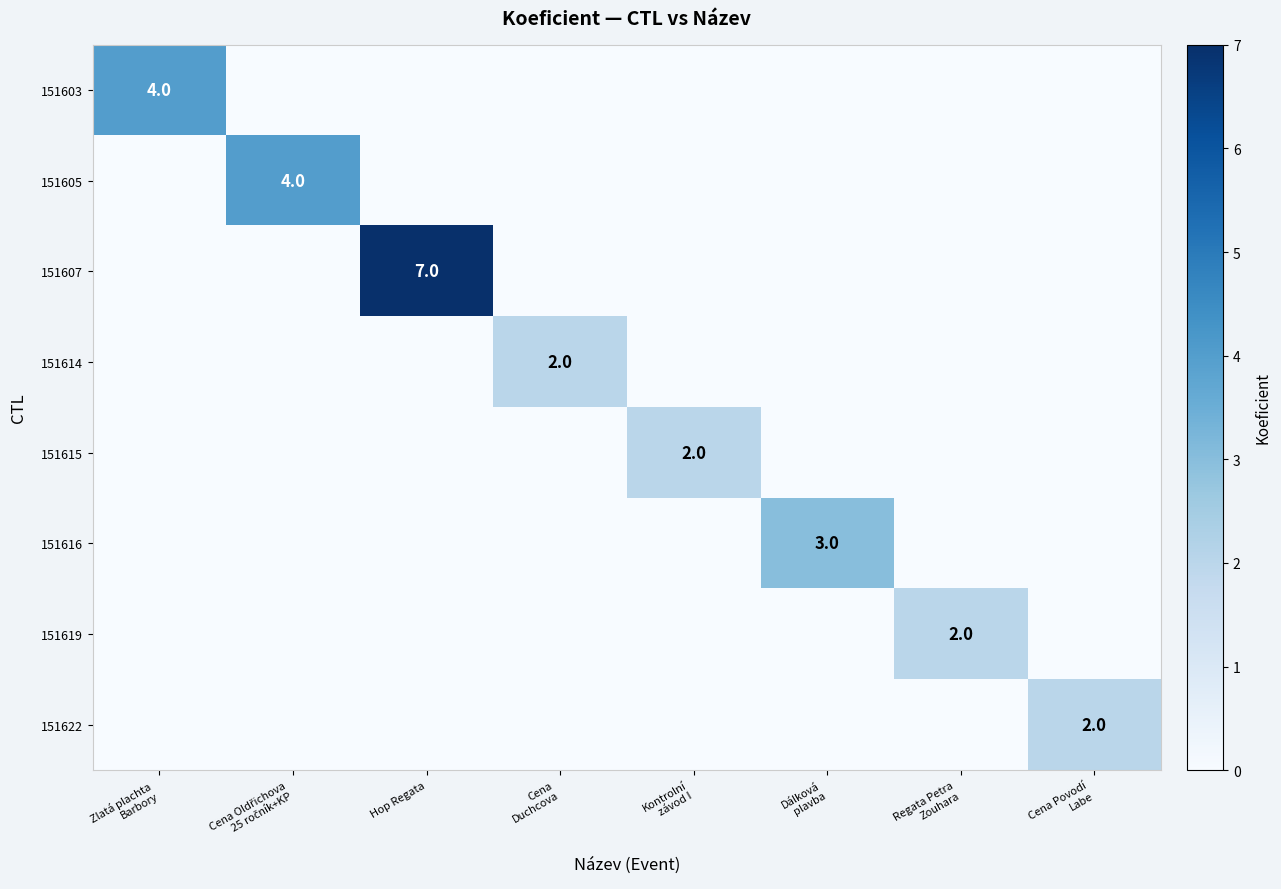

Which series changed the most between Zlatá plachta Barbory and Cena Duchcova?

151603